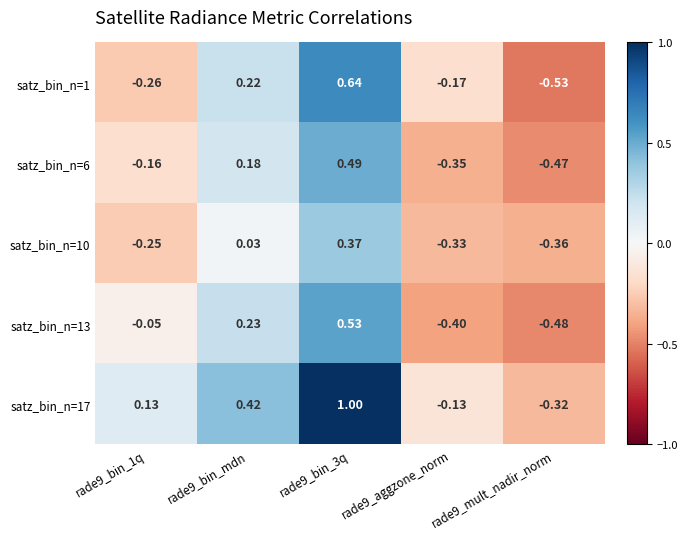

Reading right to left, what are all the values shown in this chart?

satz_bin_n=1: rade9_mult_nadir_norm=-0.5	rade9_aggzone_norm=-0.2	rade9_bin_3q=0.6	rade9_bin_mdn=0.2	rade9_bin_1q=-0.3
satz_bin_n=6: rade9_mult_nadir_norm=-0.5	rade9_aggzone_norm=-0.3	rade9_bin_3q=0.5	rade9_bin_mdn=0.2	rade9_bin_1q=-0.2
satz_bin_n=10: rade9_mult_nadir_norm=-0.4	rade9_aggzone_norm=-0.3	rade9_bin_3q=0.4	rade9_bin_mdn=0.0	rade9_bin_1q=-0.2
satz_bin_n=13: rade9_mult_nadir_norm=-0.5	rade9_aggzone_norm=-0.4	rade9_bin_3q=0.5	rade9_bin_mdn=0.2	rade9_bin_1q=-0.1
satz_bin_n=17: rade9_mult_nadir_norm=-0.3	rade9_aggzone_norm=-0.1	rade9_bin_3q=1.0	rade9_bin_mdn=0.4	rade9_bin_1q=0.1